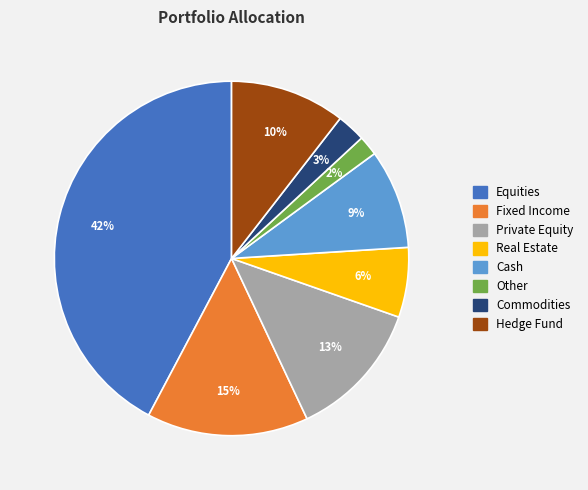

How many slices are in this pie chart?

8